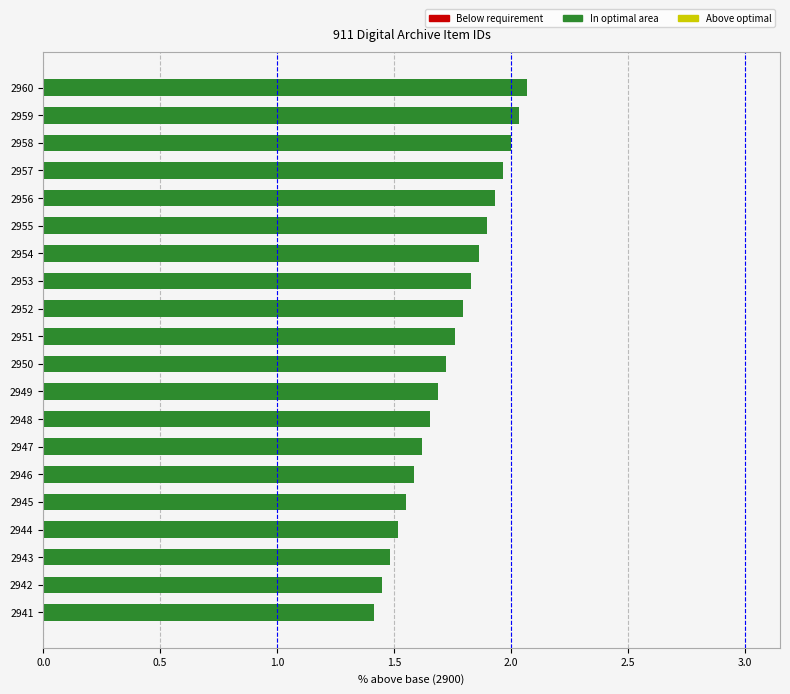

True or false: the data shows 0.8 at 2944.

False